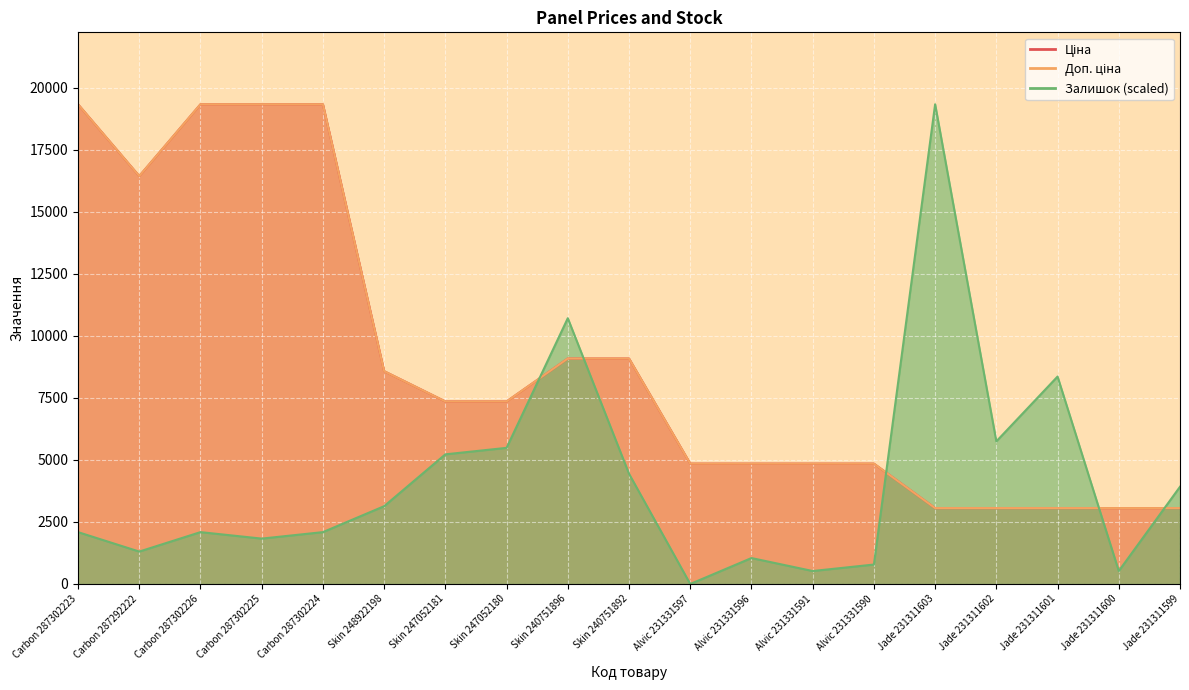

True or false: Залишок has a value of 522.8 at Jade 231311600.

True